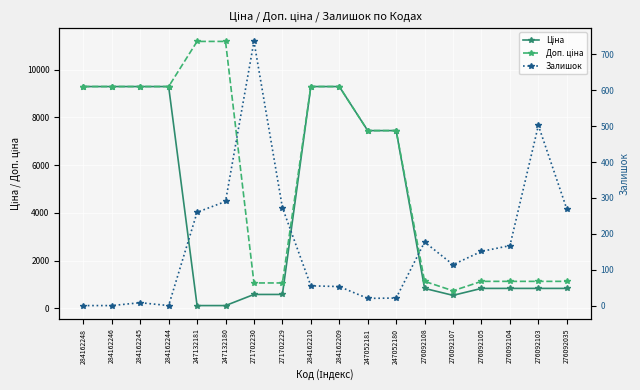

At 271702229, list the series in order from smallest to largest.

Залишок, Ціна, Доп. ціна